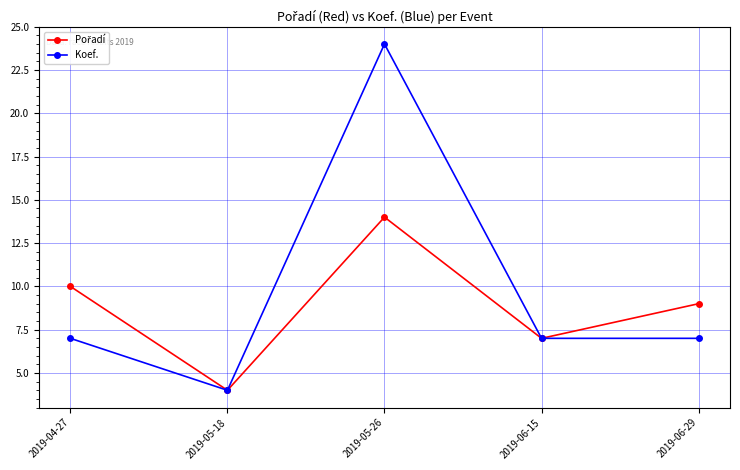

Which series has the largest range (max minus min)?

Koef.